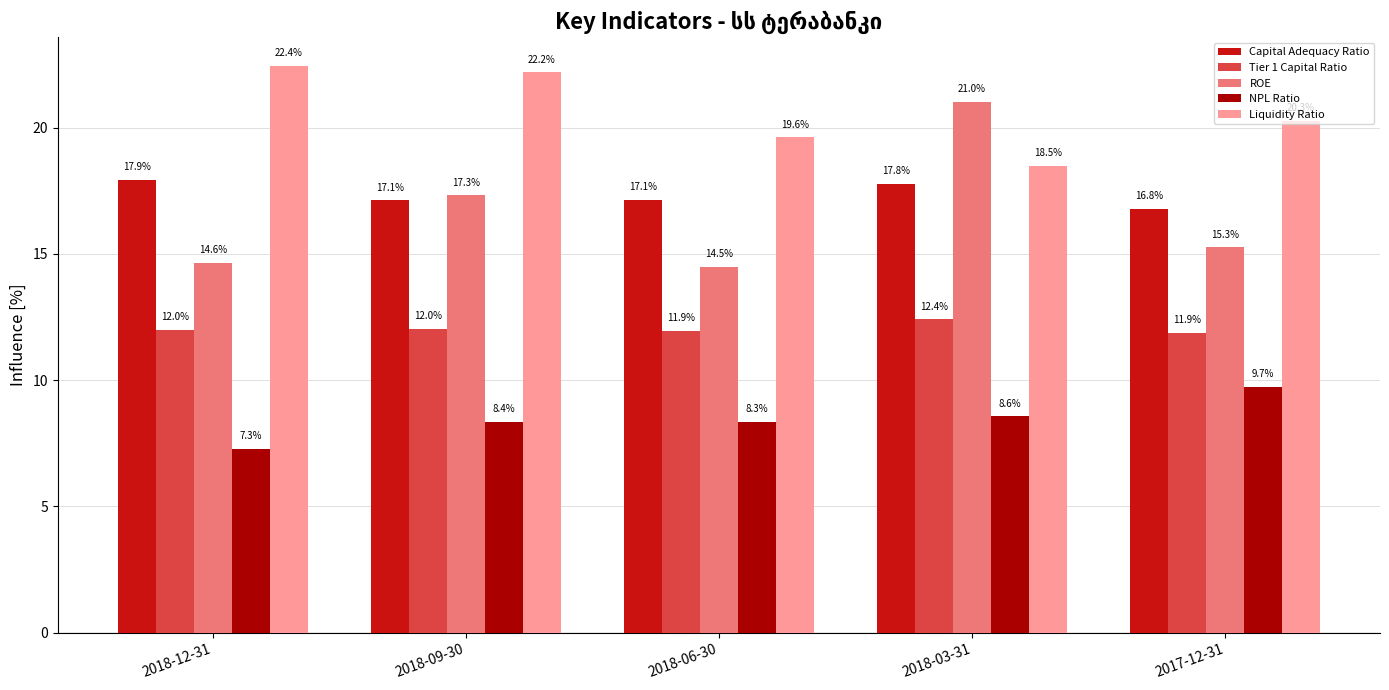

At 2018-06-30, list the series in order from smallest to largest.

NPL Ratio, Tier 1 Capital Ratio, ROE, Capital Adequacy Ratio, Liquidity Ratio